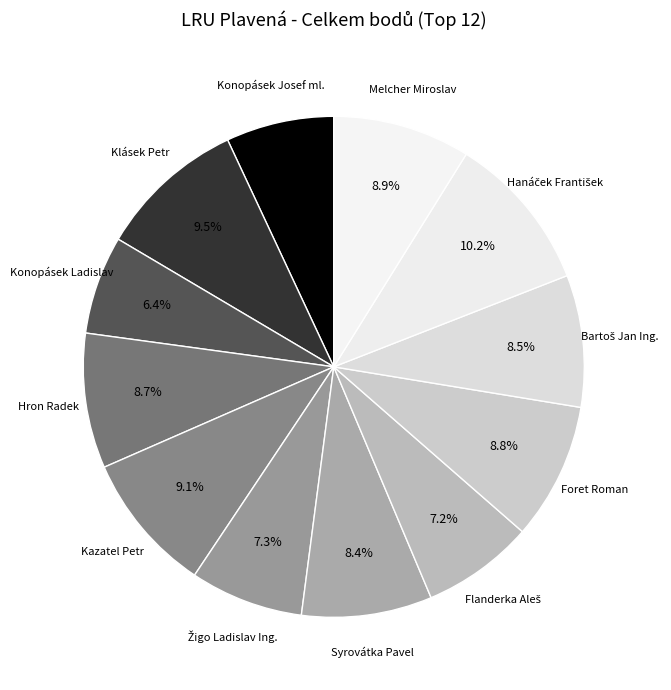

What portion of the pie excludes Melcher Miroslav?

91.1%